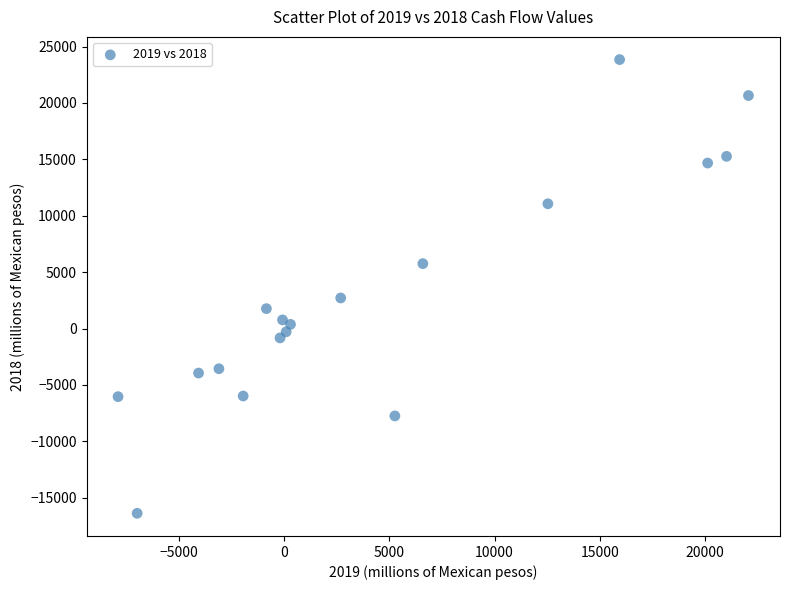

What Y value in the scatter plot is closest to 3731?

2708.9